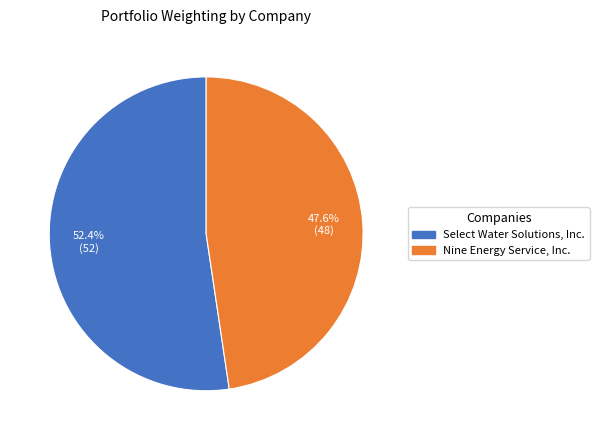

To the nearest percent, what portion does Nine Energy Service, Inc. represent?

48%